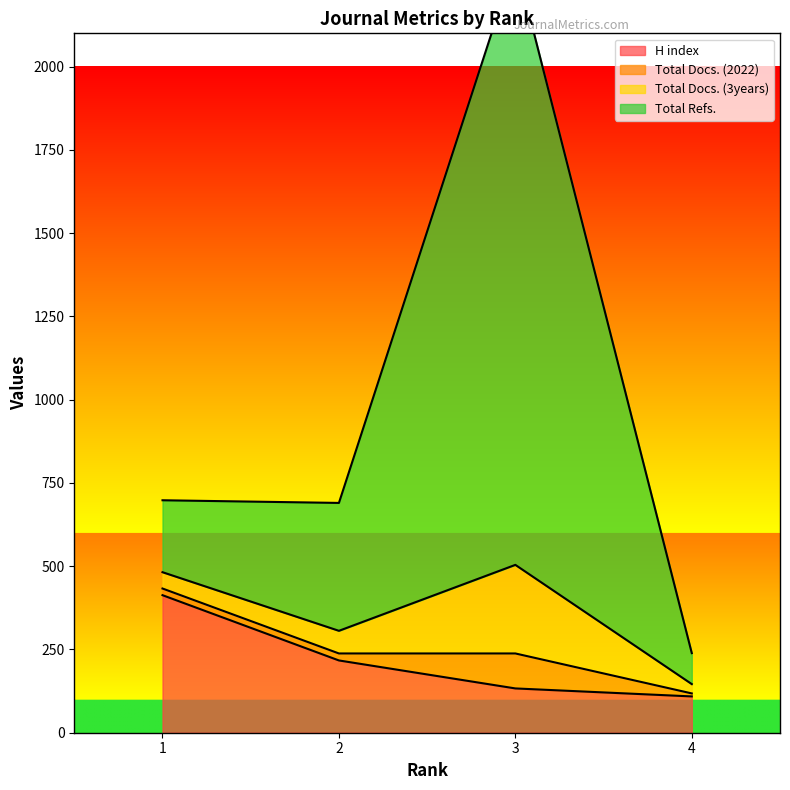

What is the value of the H index point at the 1st from the left?

413